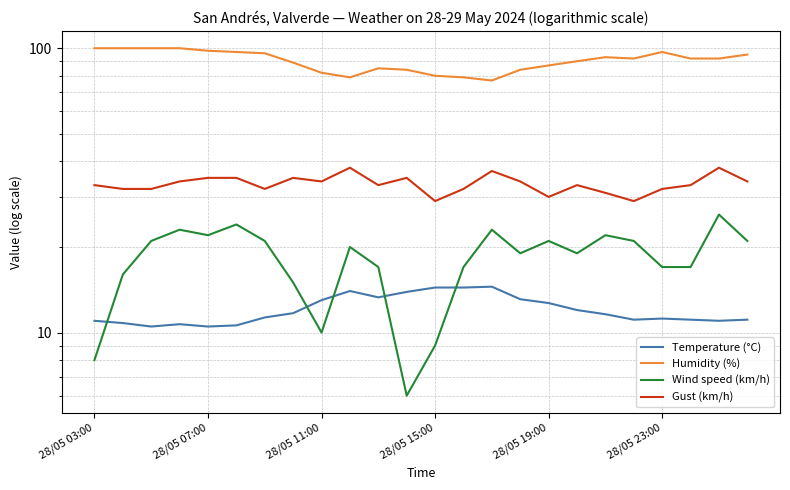

True or false: Humidity (%) has more than 1 interior local peaks.

True